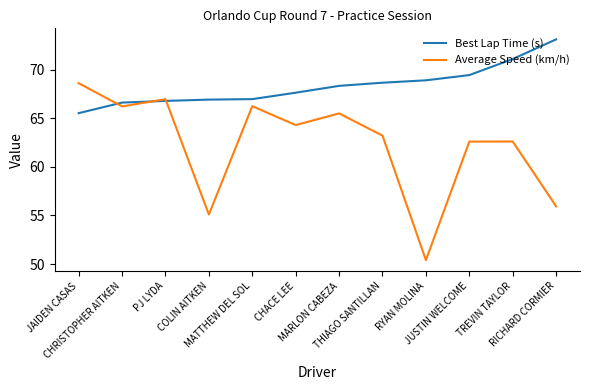

Which series has the widest spread of values?

Average Speed (km/h)